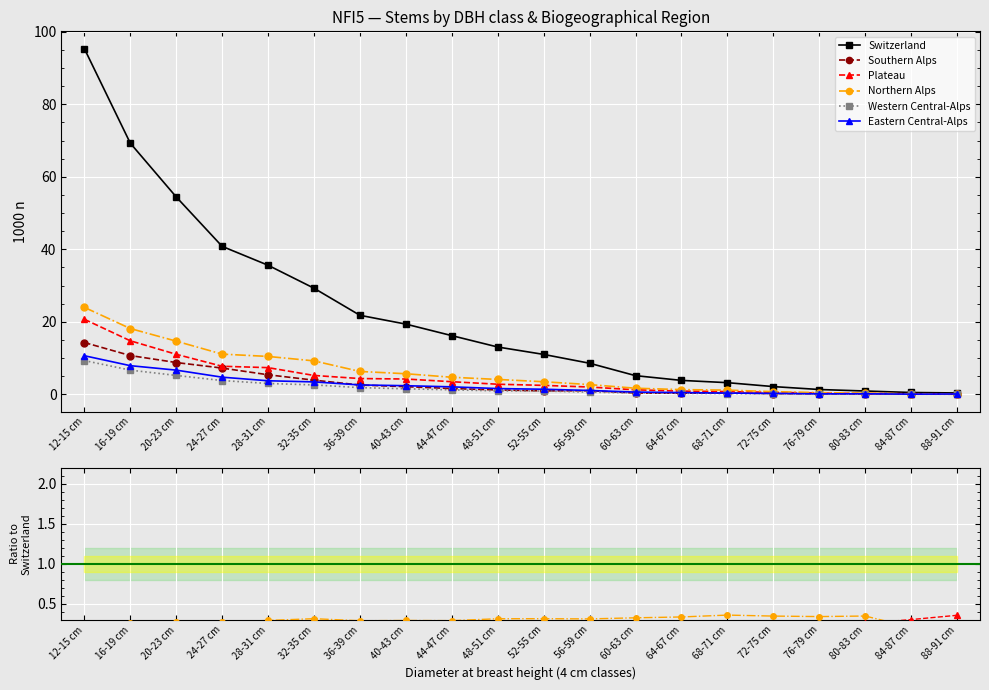

True or false: Switzerland has more than 0 points higher than both neighbors.

False